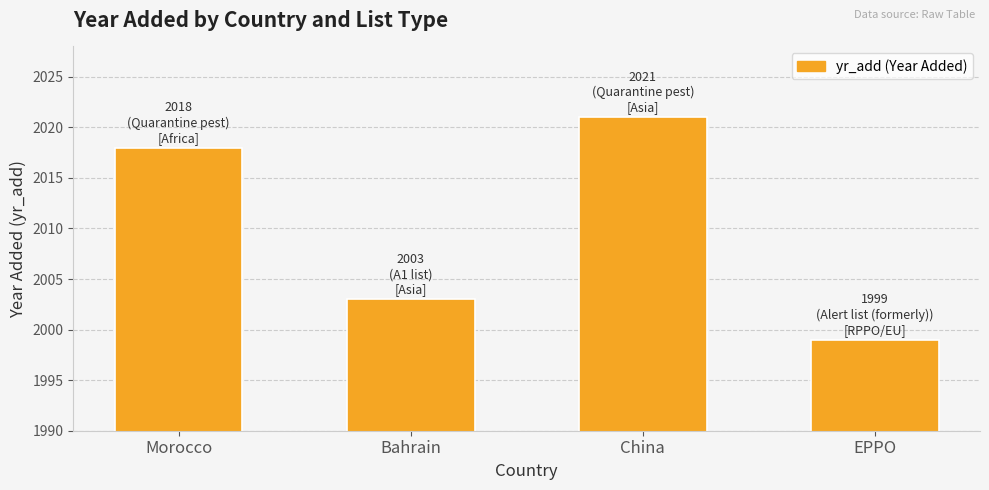

List the labels in order of value, smallest first.

EPPO, Bahrain, Morocco, China